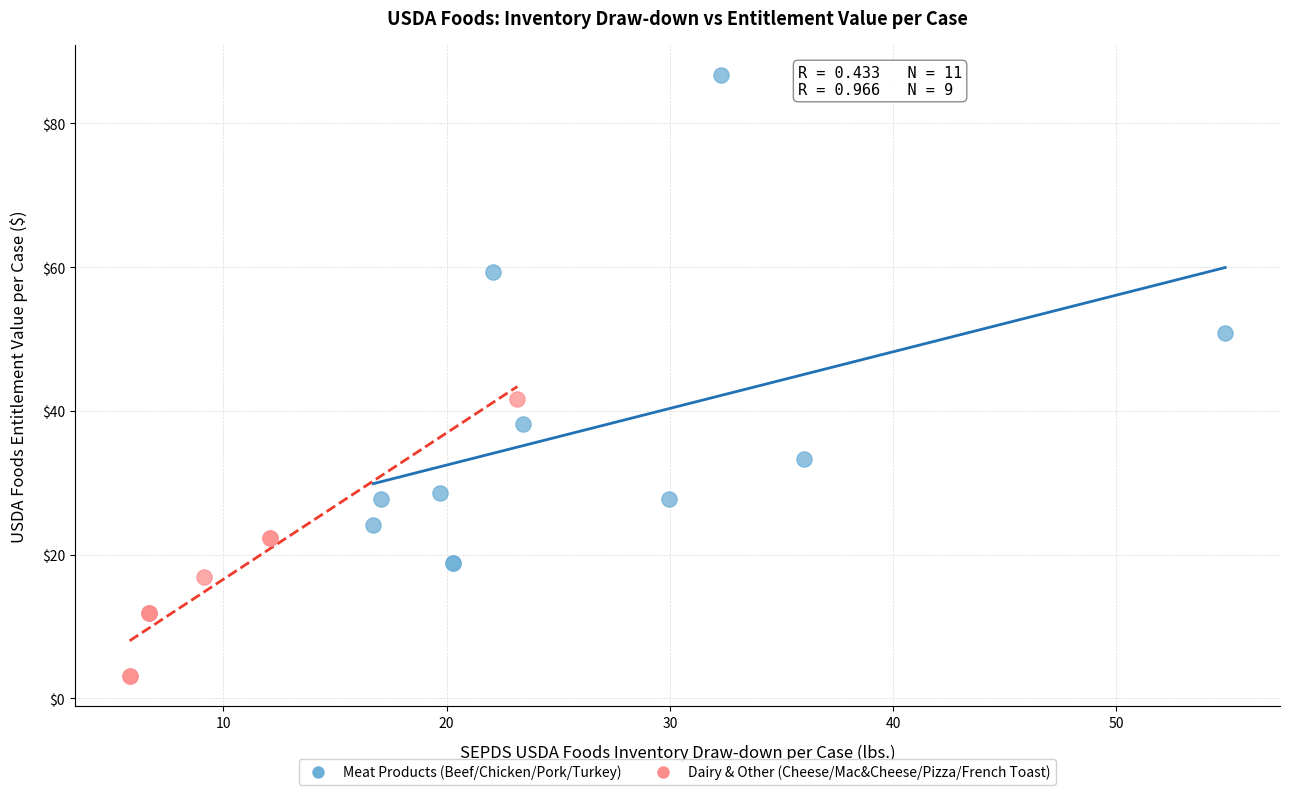

Which series reaches the minimum Y coordinate?

Dairy & Other (Cheese/Mac&Cheese/Pizza/French Toast)